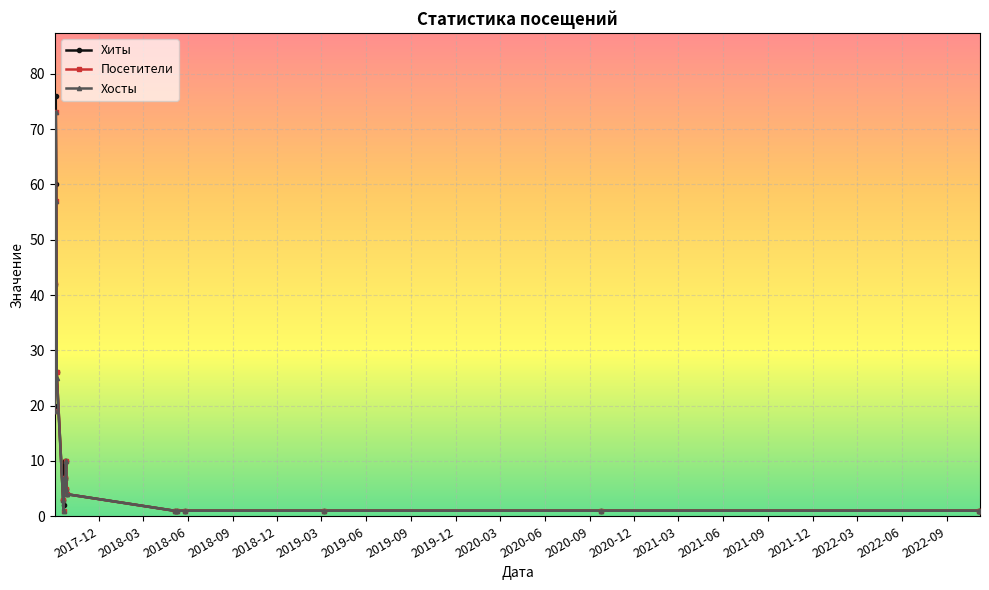

What is the value of the Посетители point at the 13th from the left?

4